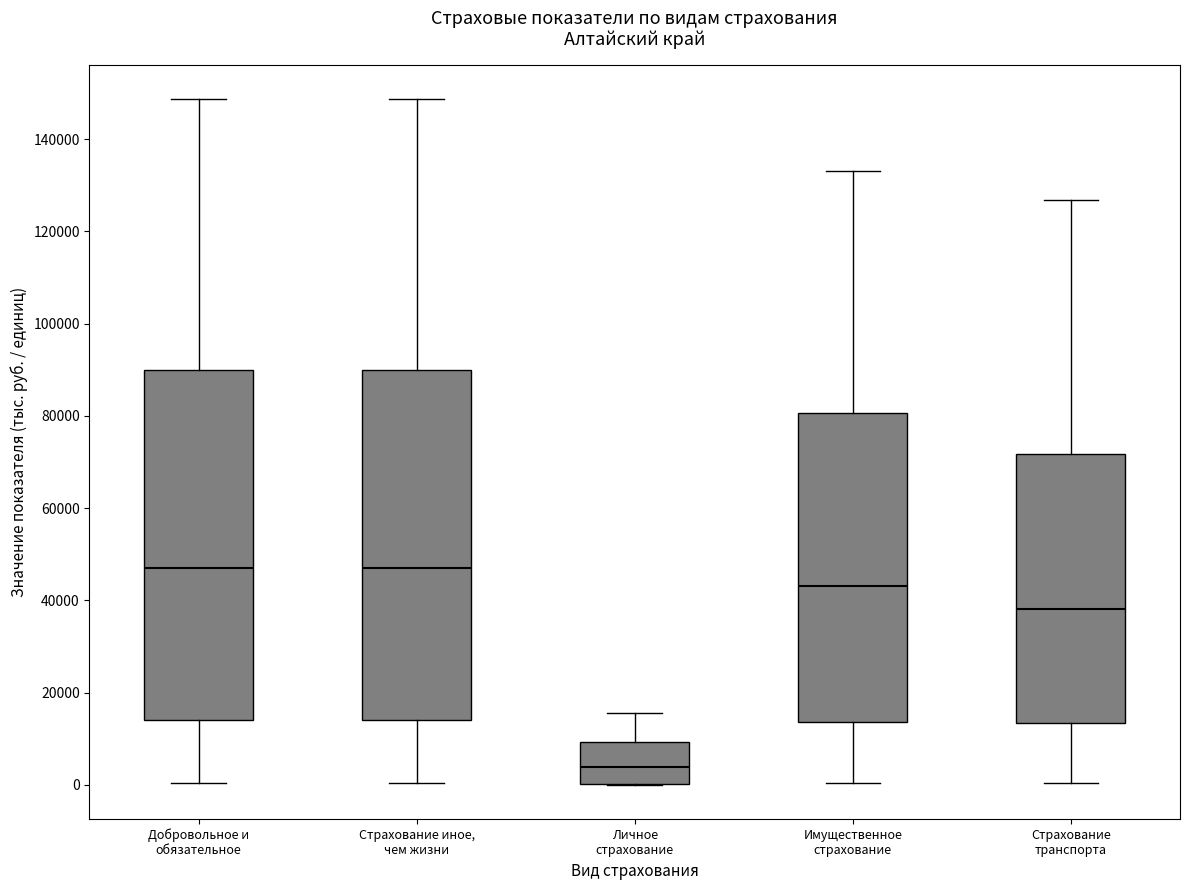

Reading left to right, transcribe this box plot: for each box, give where its median line is, the range the box spans, and where its two whiskers end, as read against the y-axis. The values are not printed on the chart, so give them approximately, as read against the axis.

Добровольное и обязательное: median 46000, box 14000 to 90000, whiskers 0 to 148000
Страхование иное, чем жизни: median 46000, box 14000 to 90000, whiskers 0 to 148000
Личное страхование: median 4000, box 0 to 10000, whiskers 0 to 16000
Имущественное страхование: median 44000, box 14000 to 80000, whiskers 0 to 134000
Страхование транспорта: median 38000, box 14000 to 72000, whiskers 0 to 126000